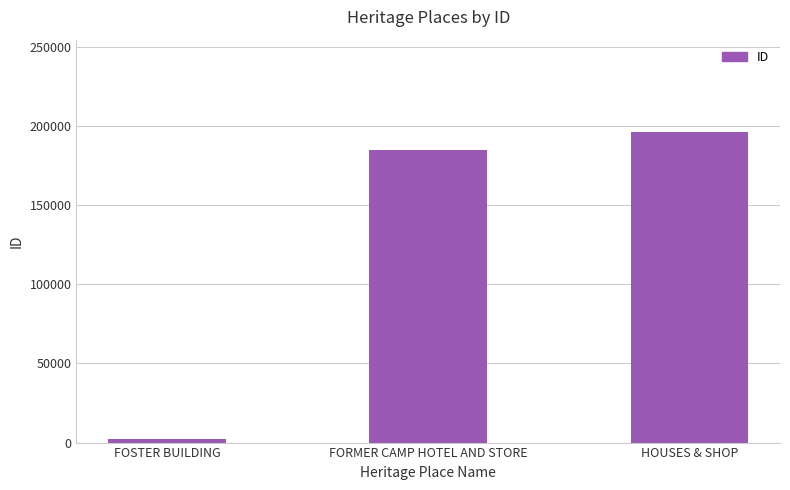

Reading left to right, extract all data points from this chart.

2551	184961	196411